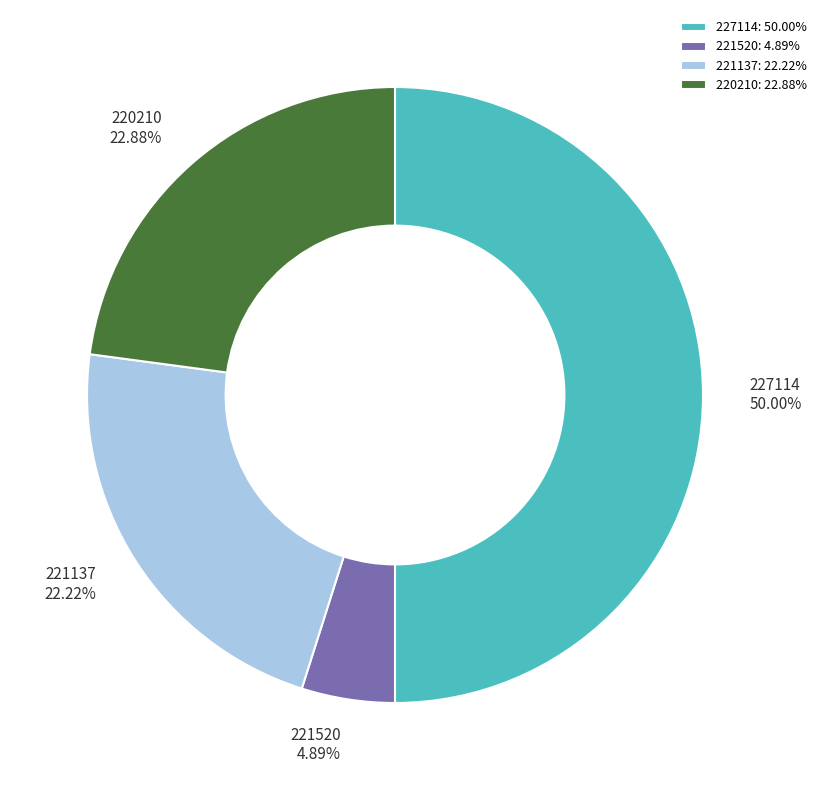

To the nearest percent, what is the combined percentage of 220210 and 227114?

73%